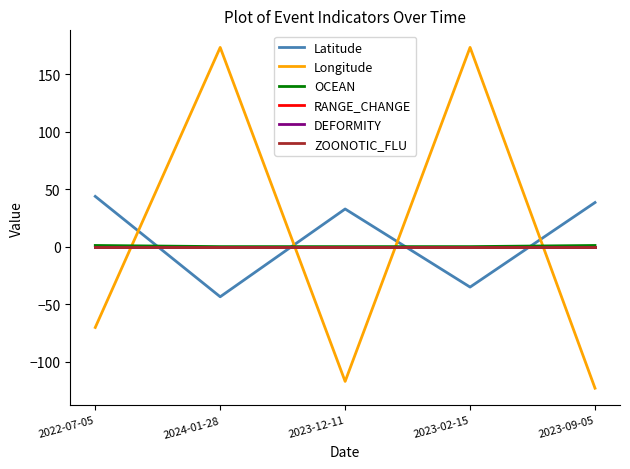

Does the chart have visible grid lines?

No